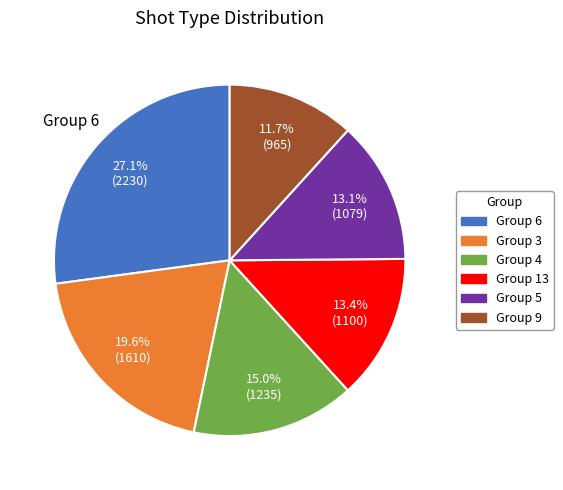

Which has a higher value, Group 3 or Group 13?

Group 3